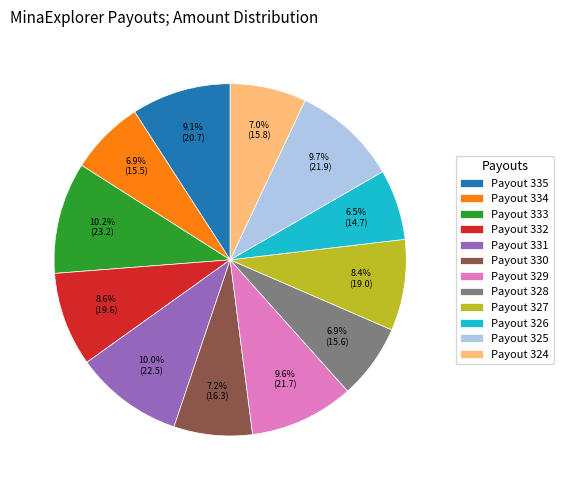

Is Payout 330 the majority of the pie?

No